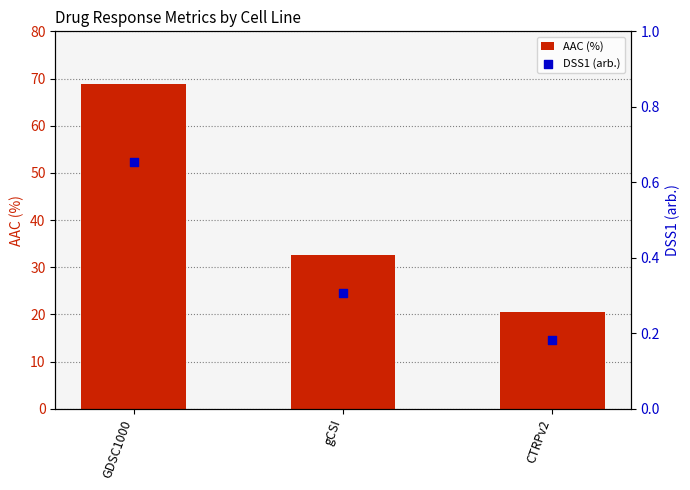

Which series has the largest Y range (max minus min)?

AAC (%)